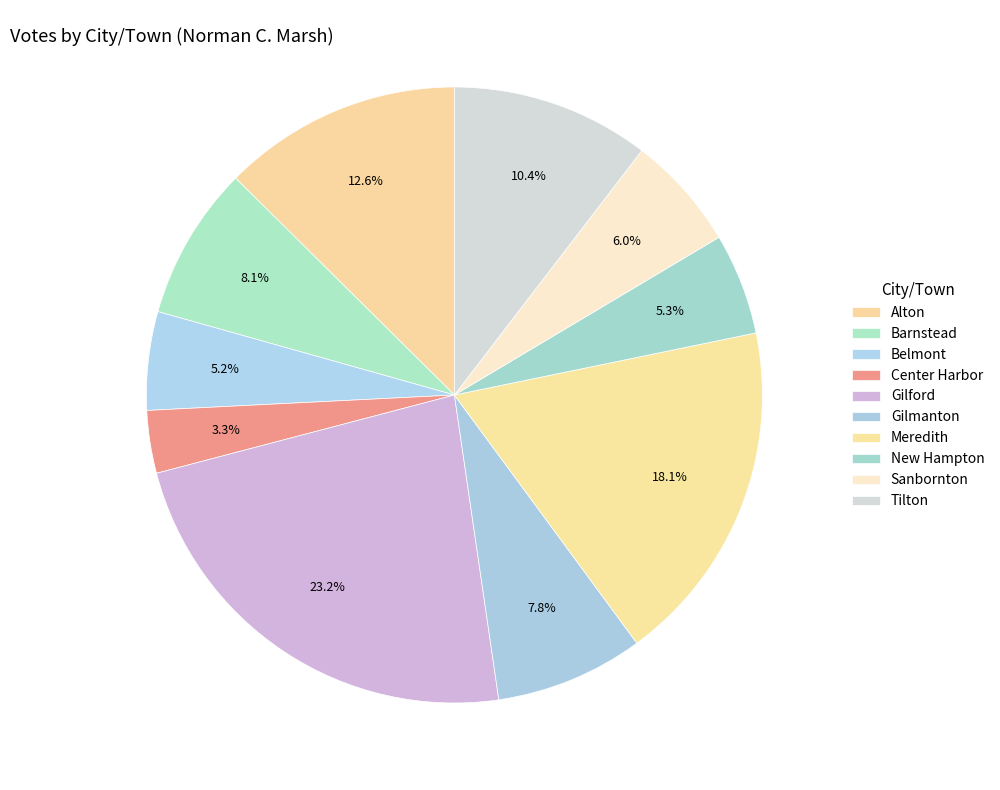

To the nearest percent, what percentage of the pie is Gilford?

23%